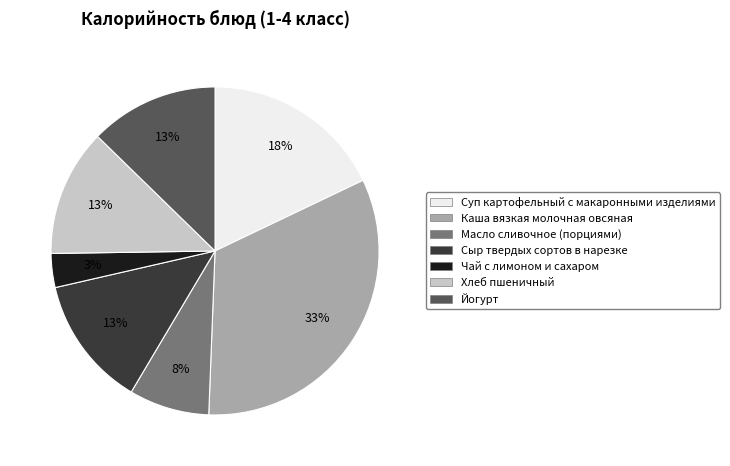

What is the ratio of the value at Суп картофельный с макаронными изделиями to the value at Каша вязкая молочная овсяная?

0.5